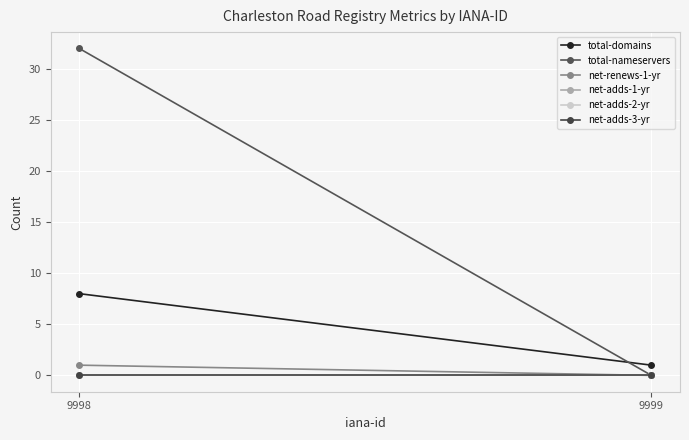

Rank the series at 9998 from highest to lowest value.

total-nameservers, total-domains, net-renews-1-yr, net-adds-1-yr, net-adds-2-yr, net-adds-3-yr